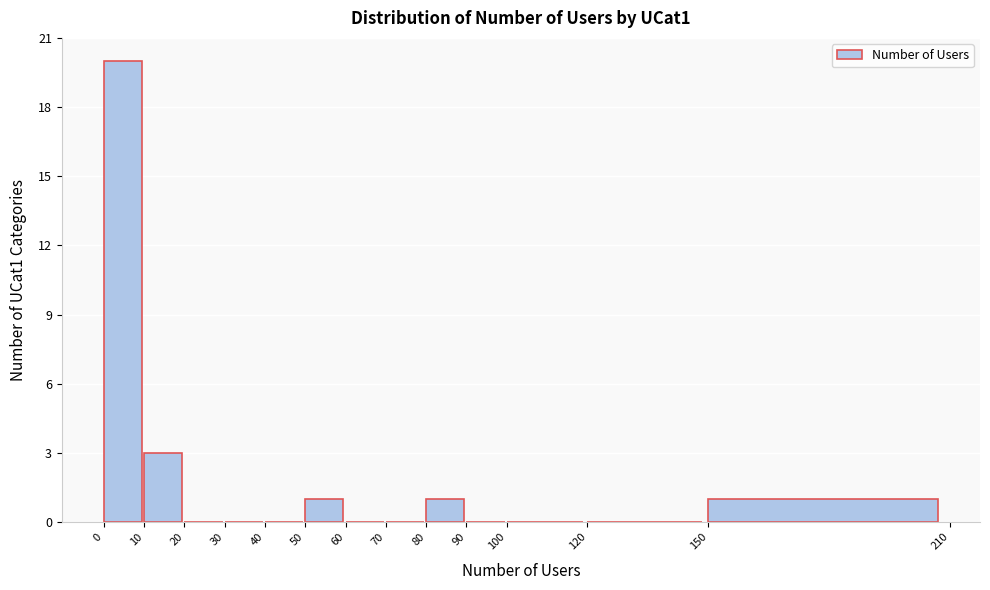

Reading left to right, transcribe this chart: for each bar, give the range it covers on the x-axis and its height. The values are not printed on the chart, so give them approximately, as read against the axis.

0 to 10: 20
10 to 20: 3
20 to 30: 0
30 to 40: 0
40 to 50: 0
50 to 60: 1
60 to 70: 0
70 to 80: 0
80 to 90: 1
90 to 100: 0
100 to 120: 0
120 to 150: 0
150 to 210: 1